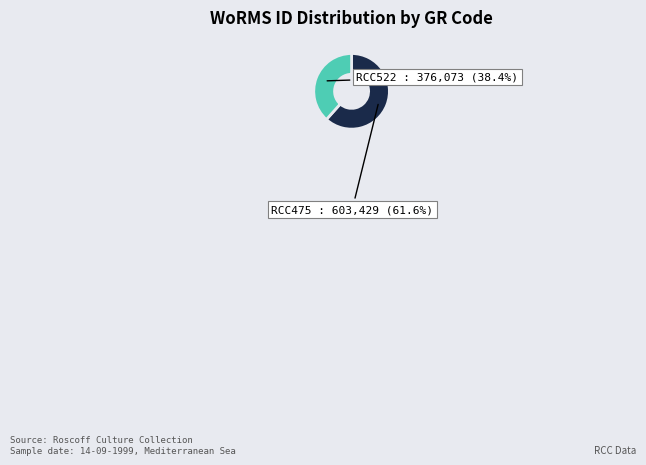

What is the ratio of the value at RCC522 to the value at RCC475?

0.6